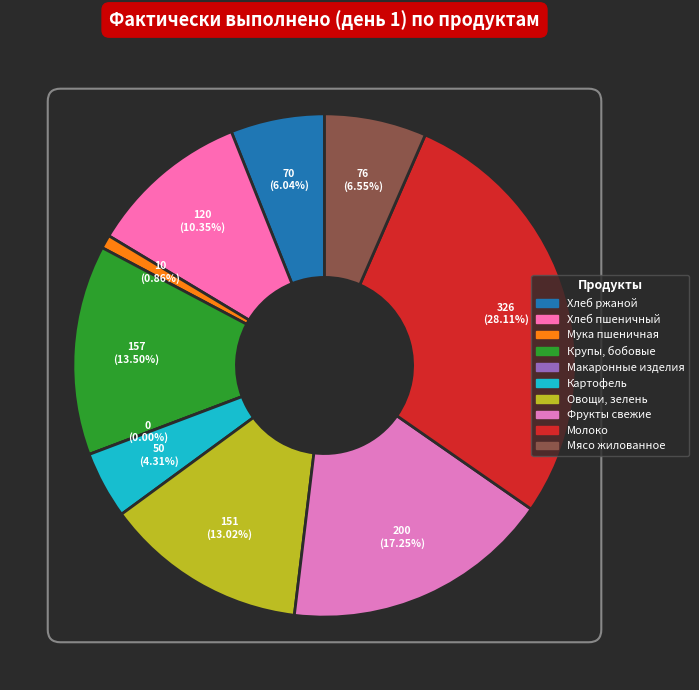

To the nearest percent, what is the difference between the largest and smallest slice percentages?

28%